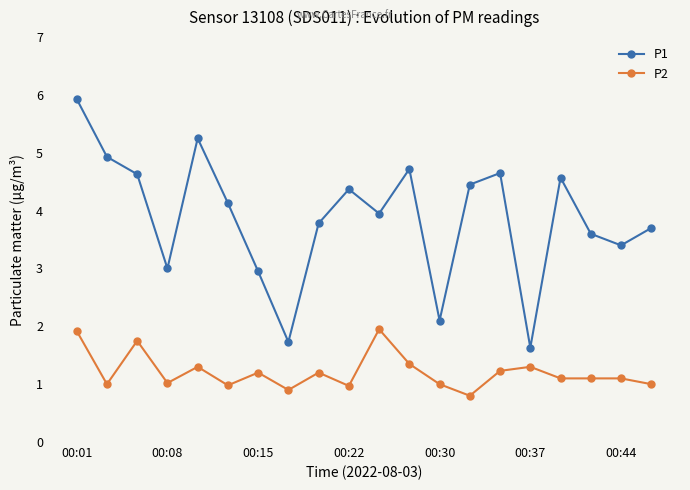

What is the difference between the second highest and second lowest values in the P2 series?

1.0